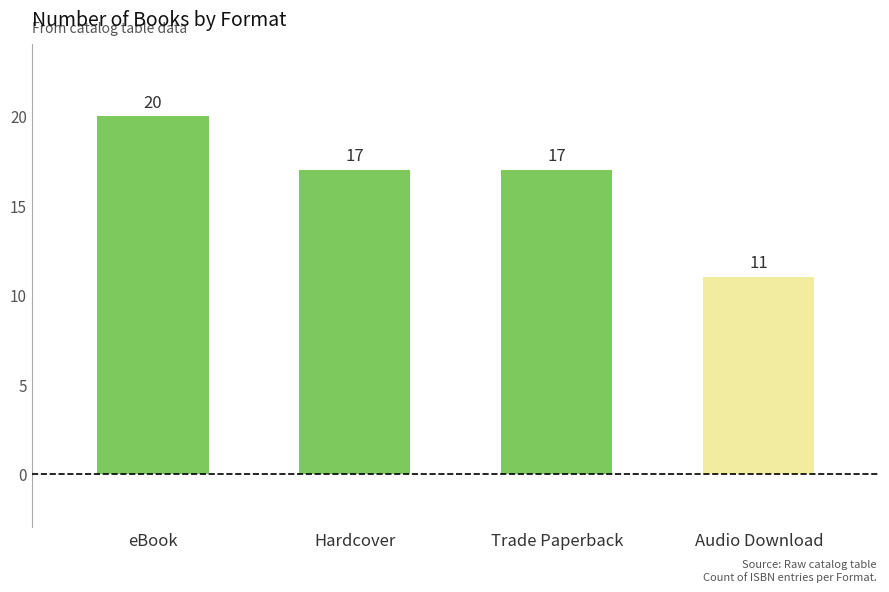

The chart shows a value of 34 at eBook. True or false?

False